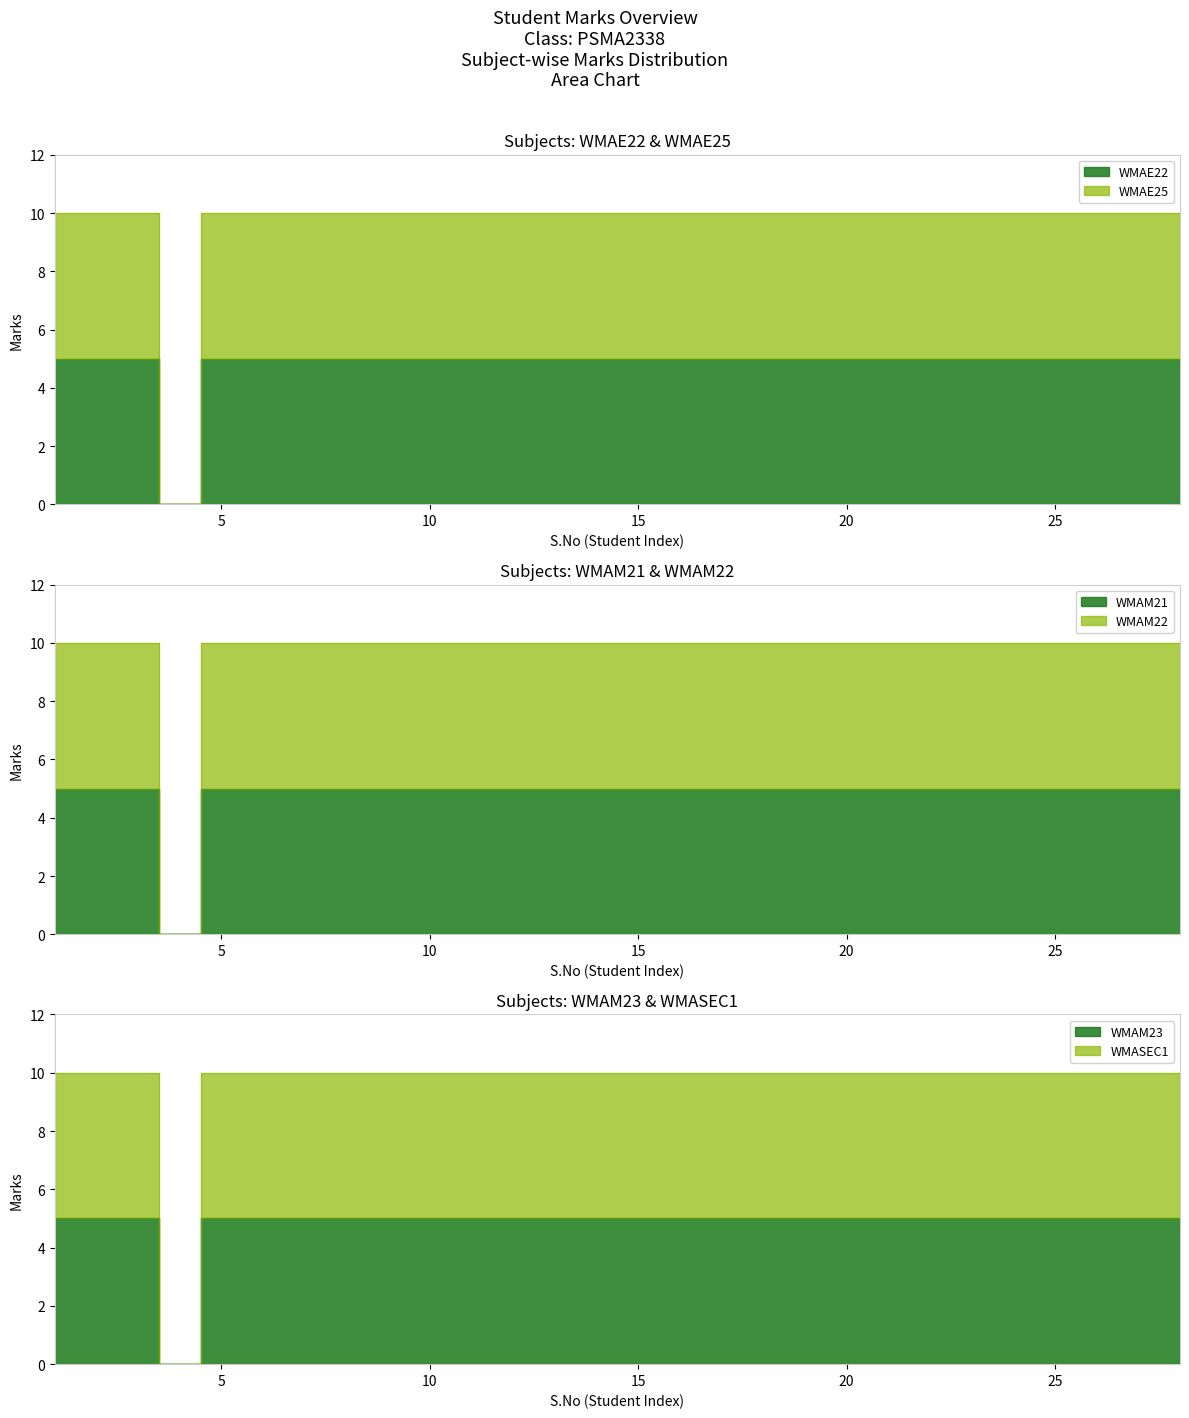

What are all the series names shown in the legend?

WMAE22, WMAE25, WMAM21, WMAM22, WMAM23, WMASEC1